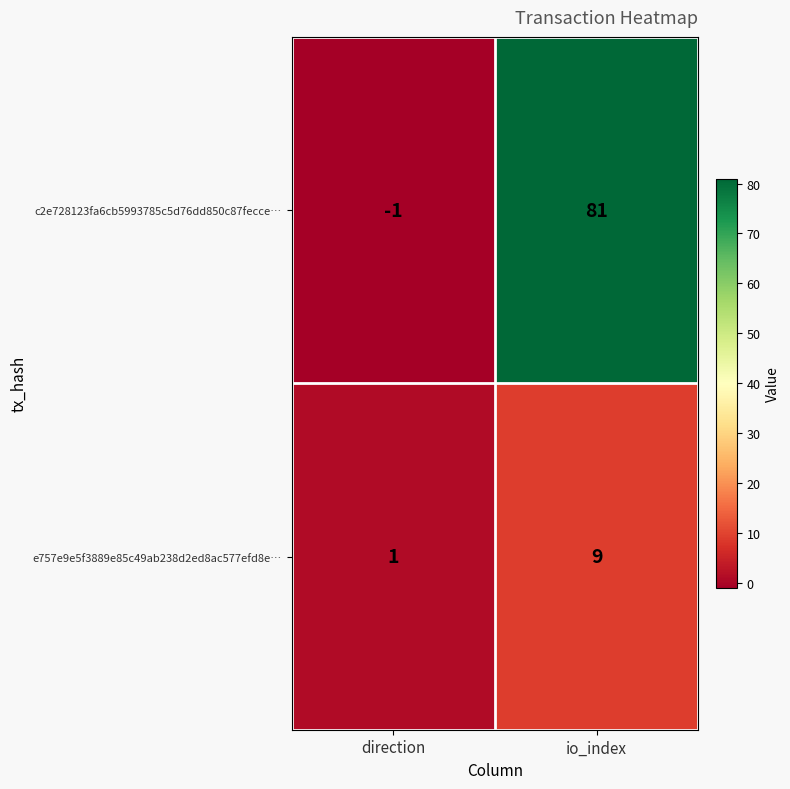

What is the greatest value displayed?

81